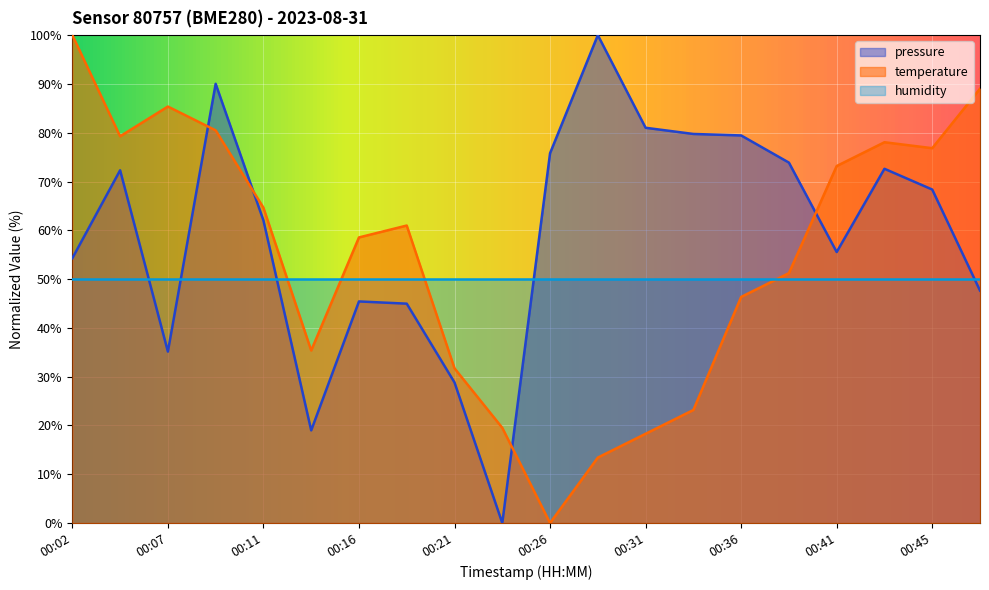

Does the chart display data point markers on the line(s)?

No